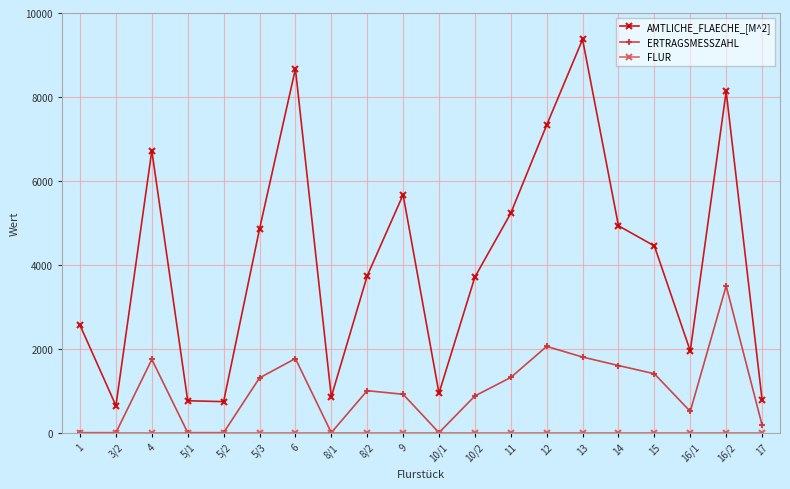

True or false: ERTRAGSMESSZAHL has a value of 1051 at 8/1.

False